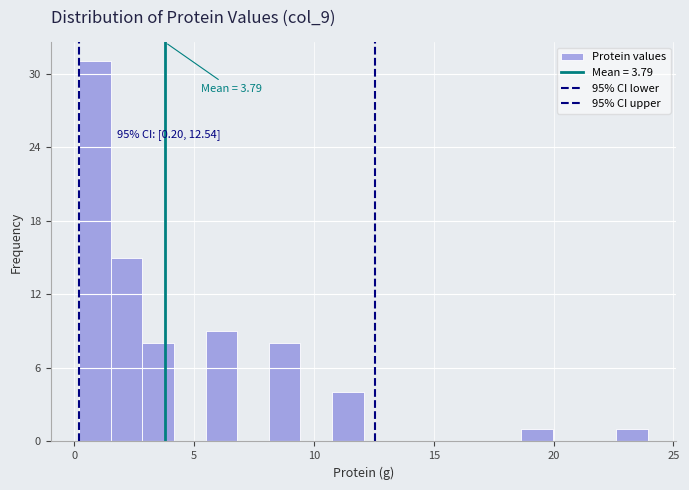

Around what value on the x-axis is the tallest bar? Give the approximate position of its centre, as read against the axis.

1.0